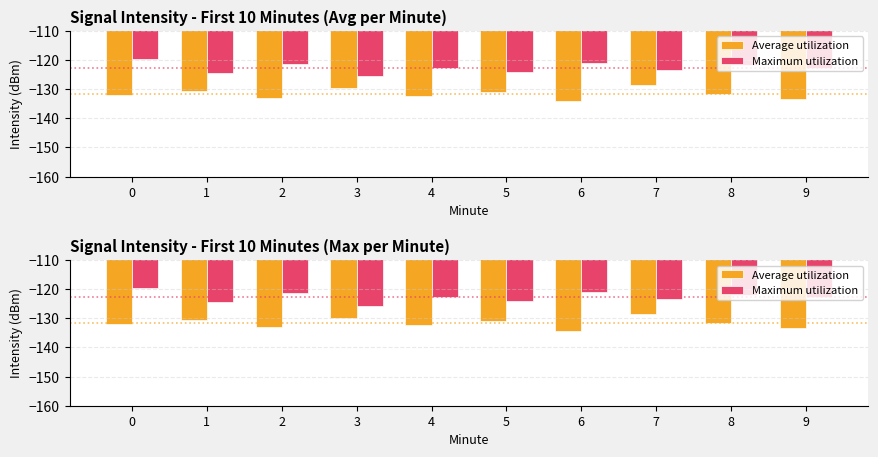

Which series has the largest total across all categories?

Maximum utilization